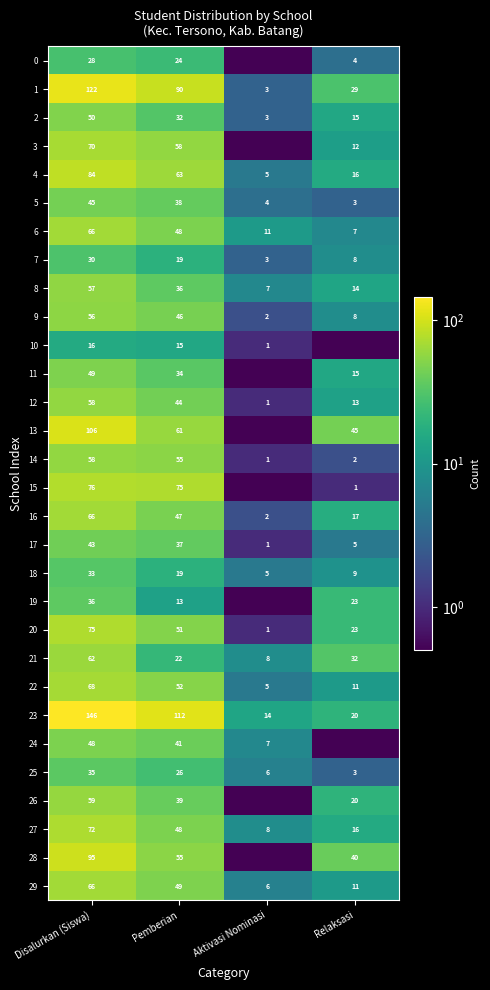

At which label does 18 reach its peak?

Disalurkan (Siswa)